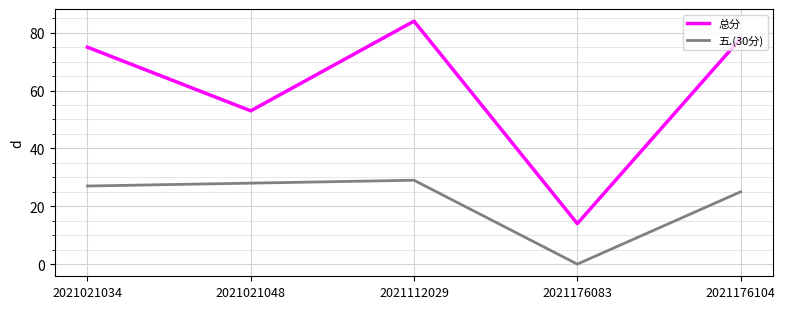

How many values in 五.(30分) are above zero?

4